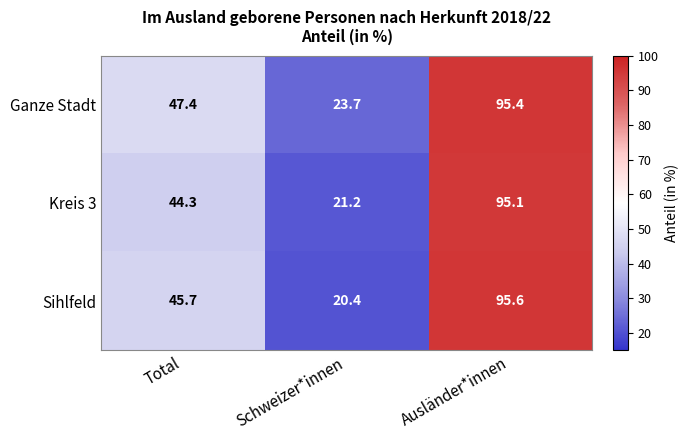

What is the difference between the maximum and minimum values in the Kreis 3 series?

73.9